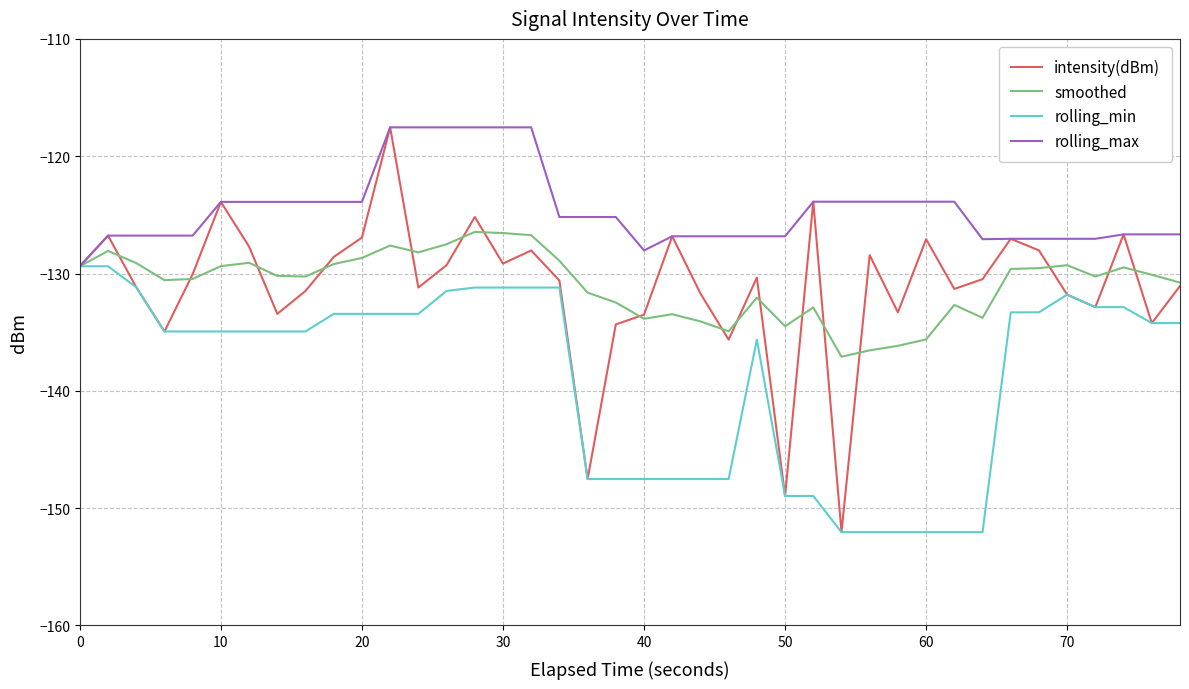

What are all the series names shown in the legend?

intensity(dBm), smoothed, rolling_min, rolling_max